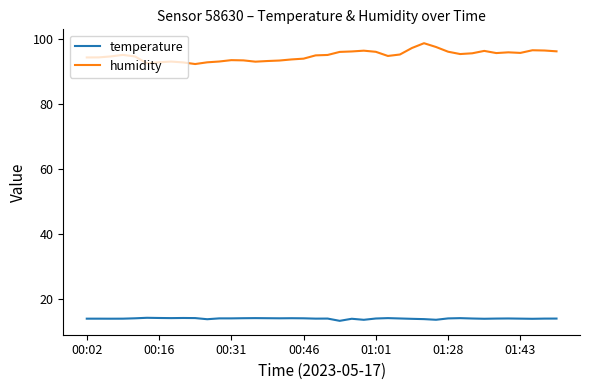

What is the minimum value for temperature?

13.2